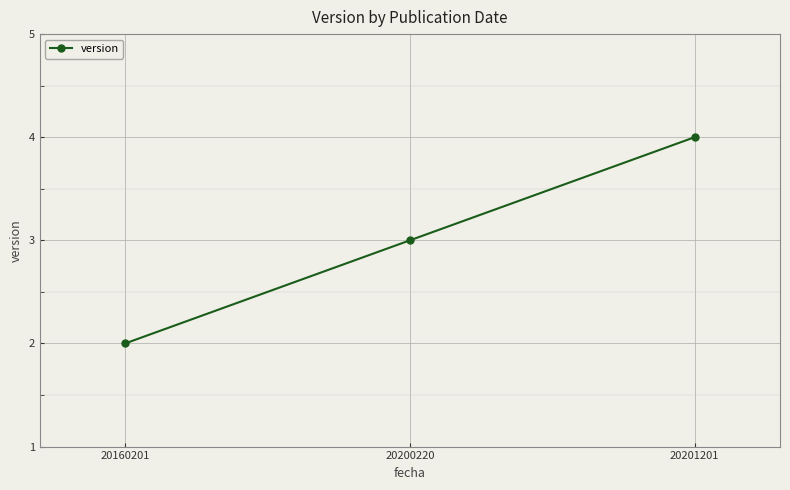

What is the average value?

3